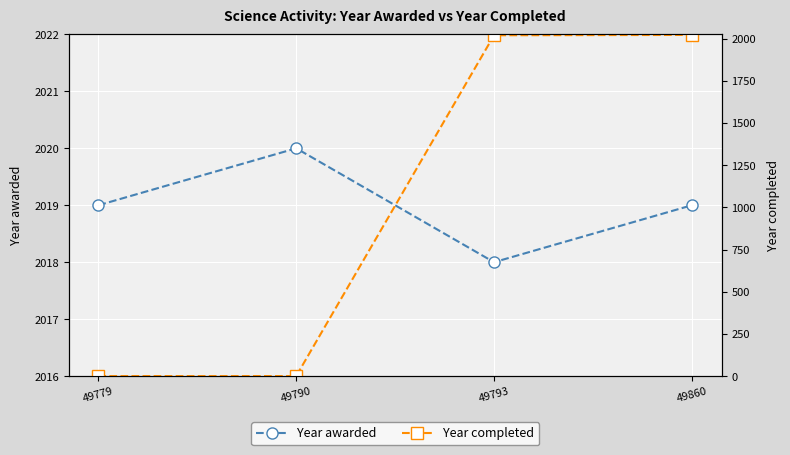

Which series has the largest total across all categories?

Year awarded